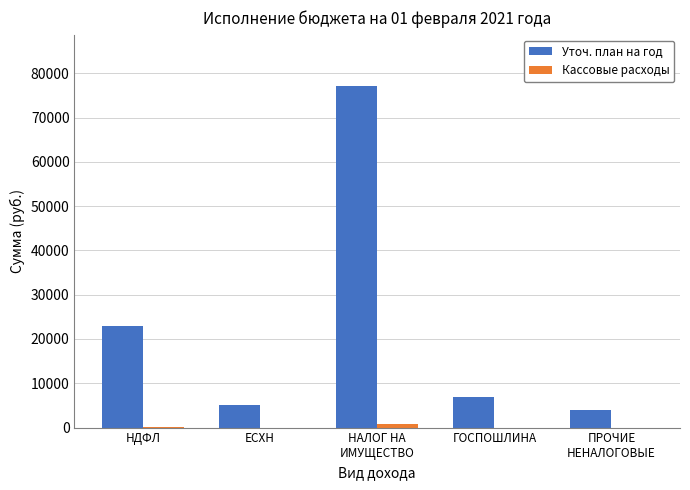

The value of Уточ. план на год at ЕСХН is 8392.8. True or false?

False